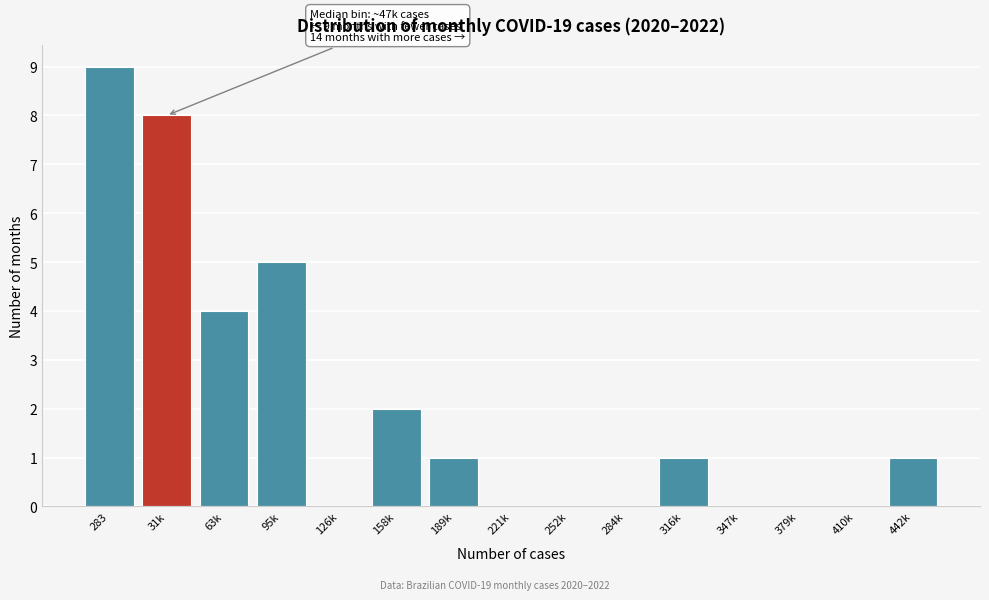

Reading right to left, what are all the values shown in this chart?

442k=1	410k=0	379k=0	347k=0	316k=1	284k=0	252k=0	221k=0	189k=1	158k=2	126k=0	95k=5	63k=4	31k=8	283=9